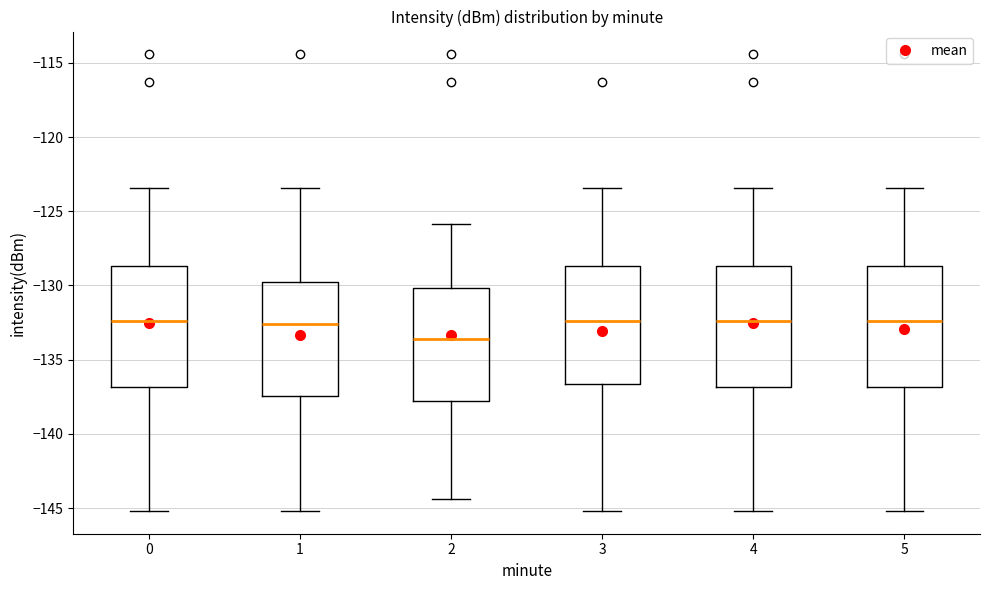

Which box has the lowest median line?

2